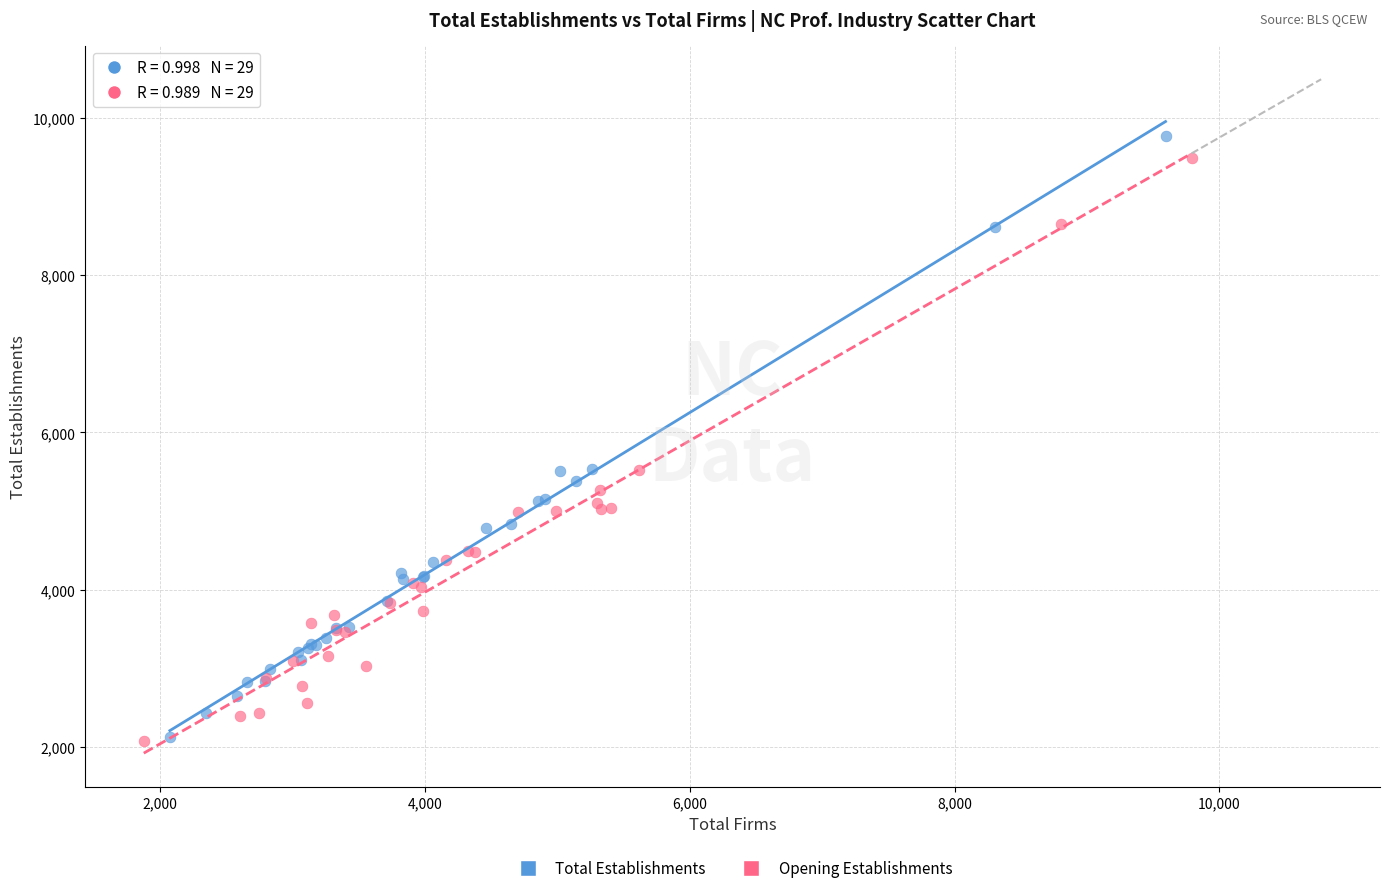

Which series has the largest Y range (max minus min)?

Total Establishments